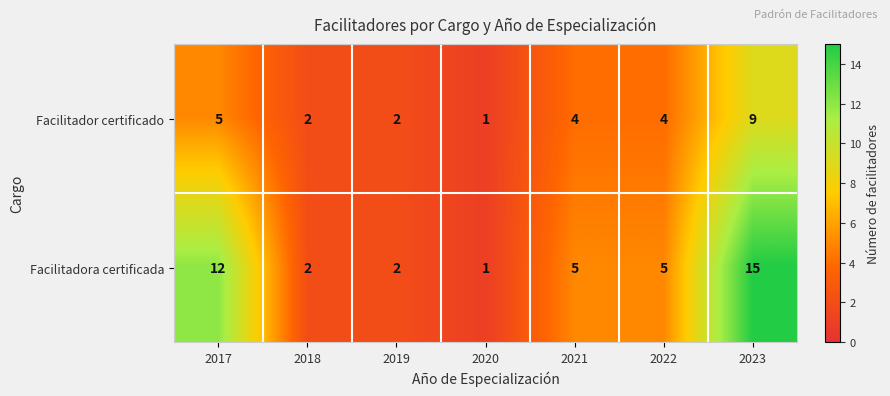

At which label does Facilitadora certificada first exceed 5?

2017